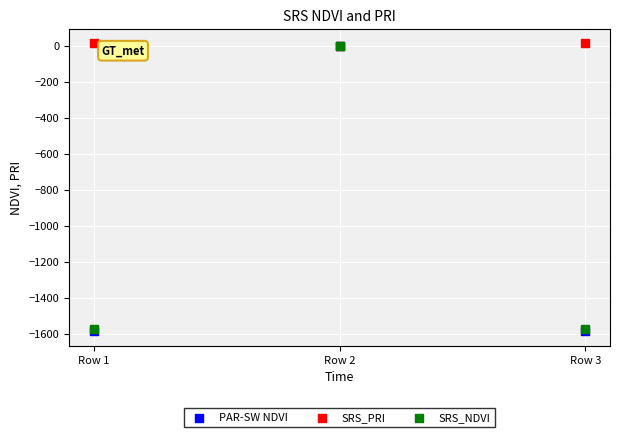

What are all the series names shown in the legend?

PAR-SW NDVI, SRS_PRI, SRS_NDVI